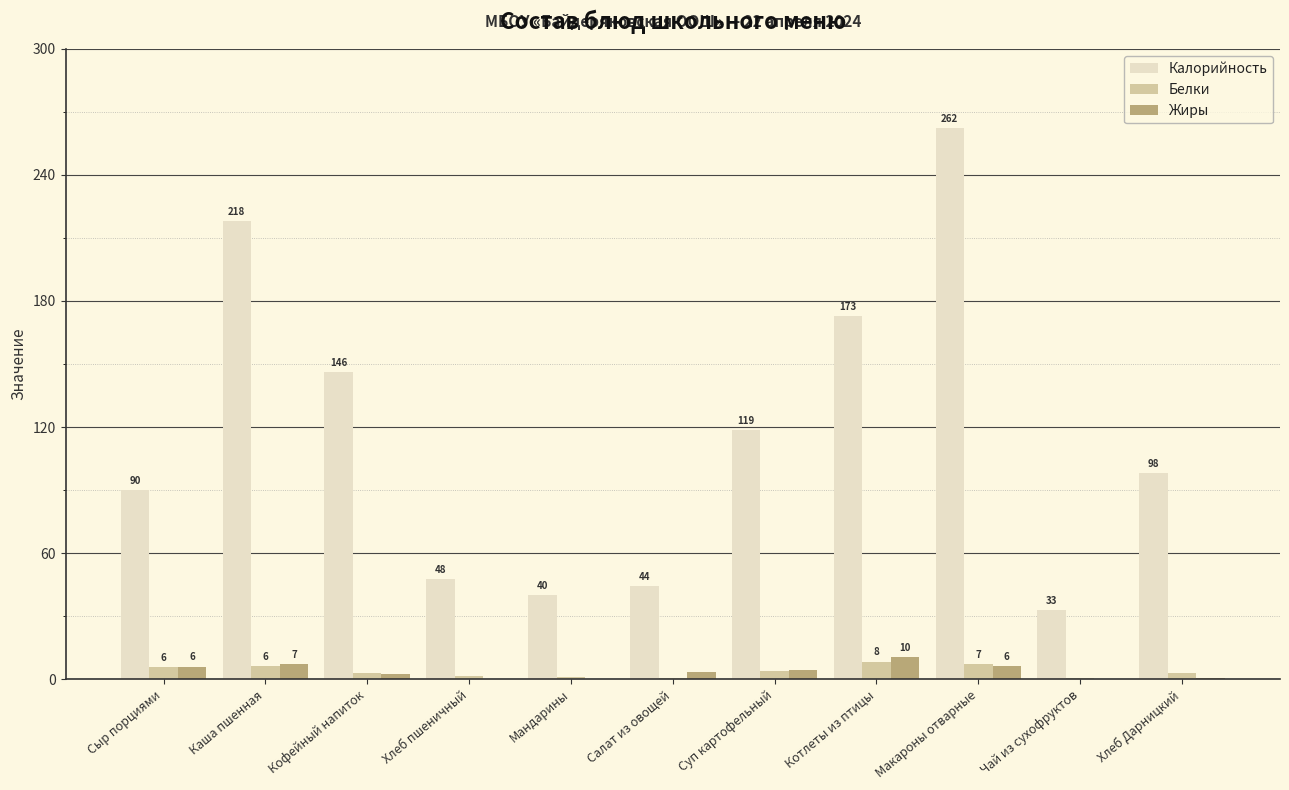

At which category is the sum across all series the highest?

Макароны отварные